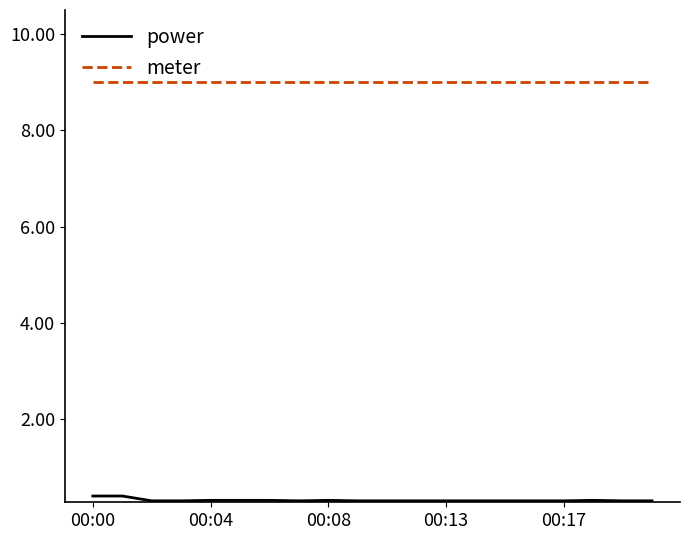

List the series in order of their peak value, lowest first.

power, meter